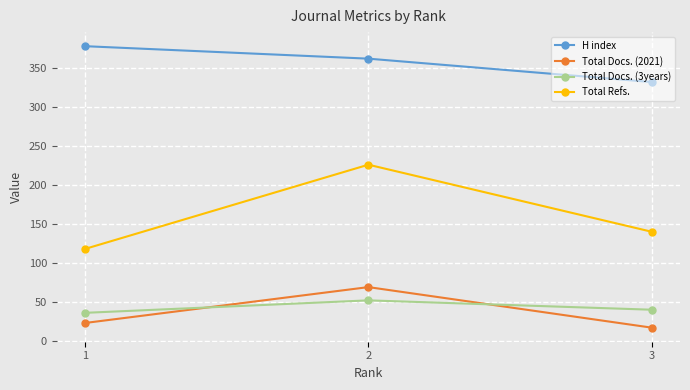

How many values in the H index series are below 362?

1